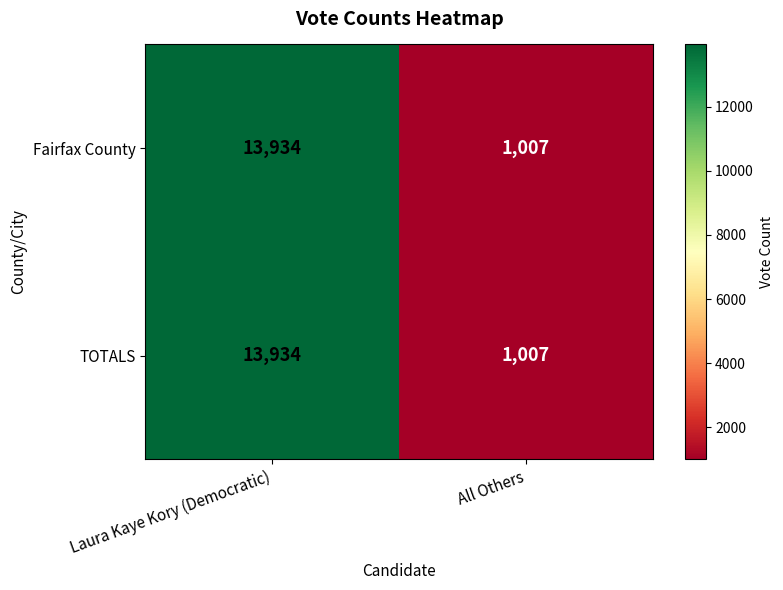

What is the approximate value of TOTALS at All Others?

1007